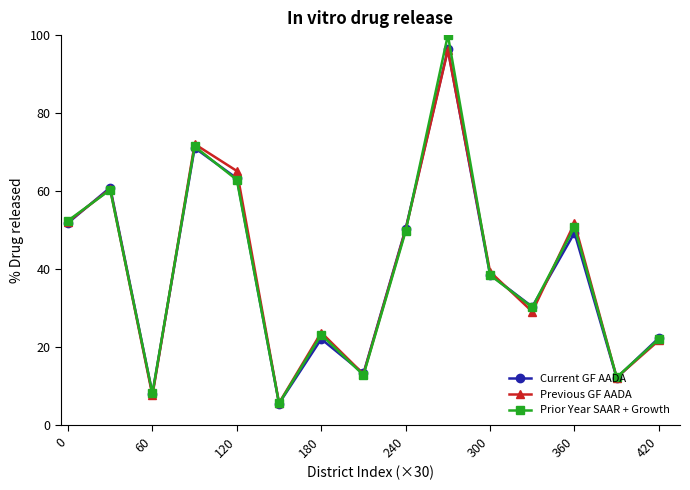

What is the greatest value displayed?

100.0